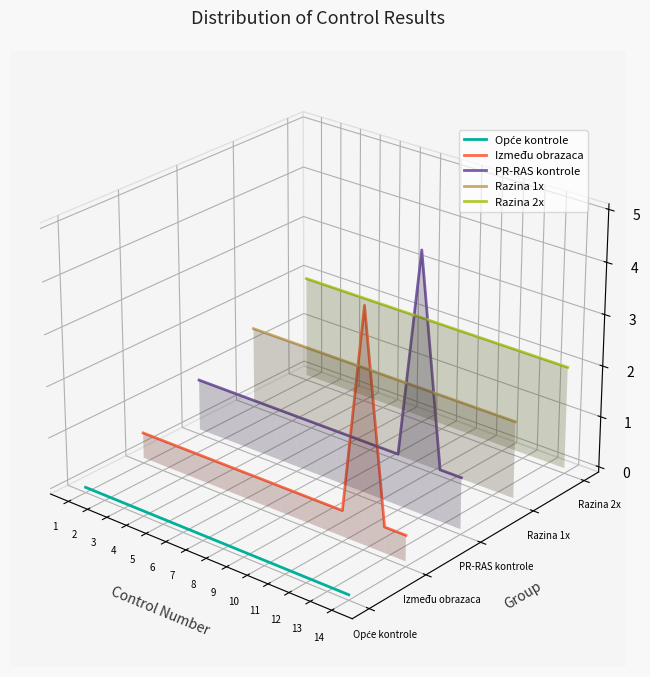

The value of Između obrazaca at 14 is -0.1. True or false?

True